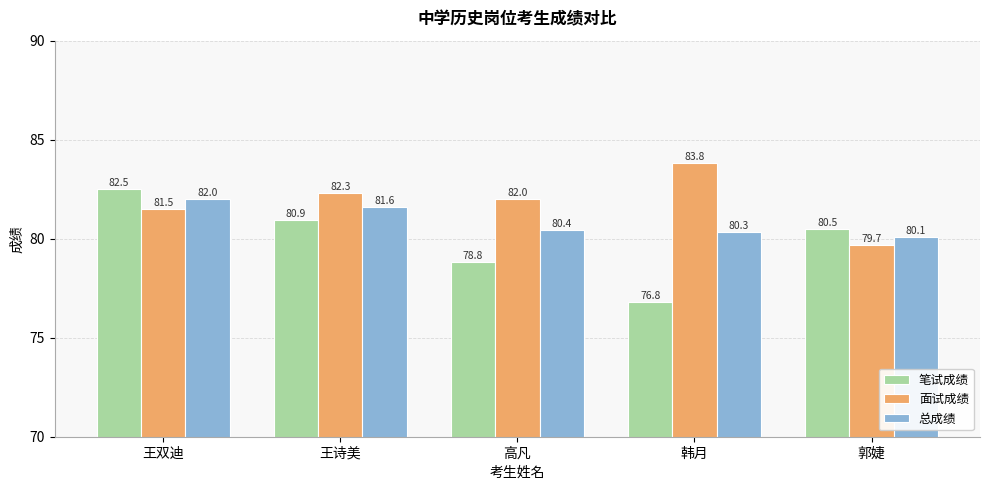

The 面试成绩 series shows 83.8 at 韩月. True or false?

True